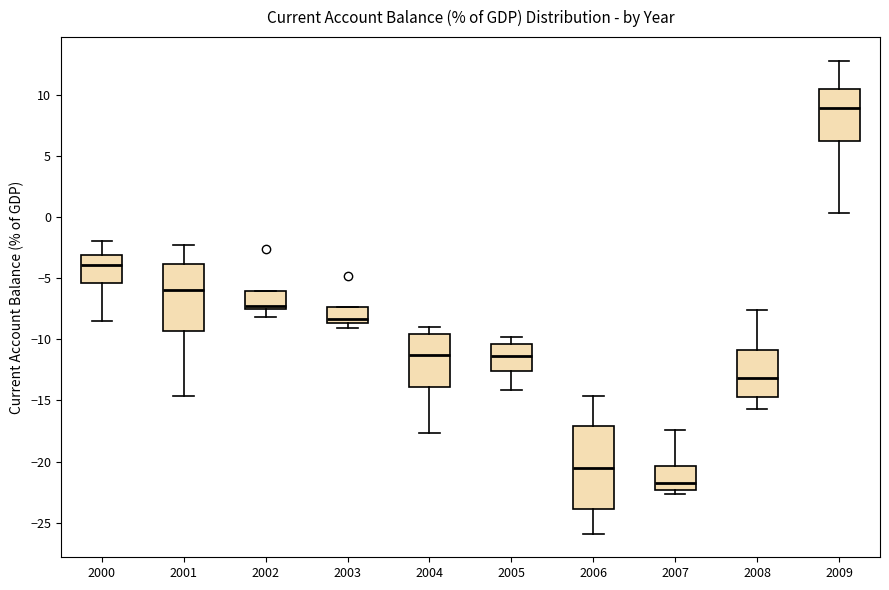

Reading left to right, transcribe this box plot: for each box, give where its median line is, the range the box spans, and where its two whiskers end, as read against the y-axis. The values are not printed on the chart, so give them approximately, as read against the axis.

2000: median -4.0, box -5.5 to -3.0, whiskers -8.5 to -2.0
2001: median -6.0, box -9.5 to -4.0, whiskers -14.5 to -2.0
2002: median -7.0, box -7.5 to -6.0, whiskers -8.0 to -6.0
2003: median -8.5 (just above the box's lower edge), box -8.5 to -7.5, whiskers -9.0 to -7.5
2004: median -11.0, box -14.0 to -9.5, whiskers -17.5 to -9.0
2005: median -11.5, box -12.5 to -10.5, whiskers -14.0 to -10.0
2006: median -20.5, box -24.0 to -17.0, whiskers -26.0 to -14.5
2007: median -22.0, box -22.5 to -20.5, whiskers -22.5 (just below the box's lower edge) to -17.5
2008: median -13.0, box -14.5 to -11.0, whiskers -15.5 to -7.5
2009: median 9.0, box 6.0 to 10.5, whiskers 0.5 to 13.0